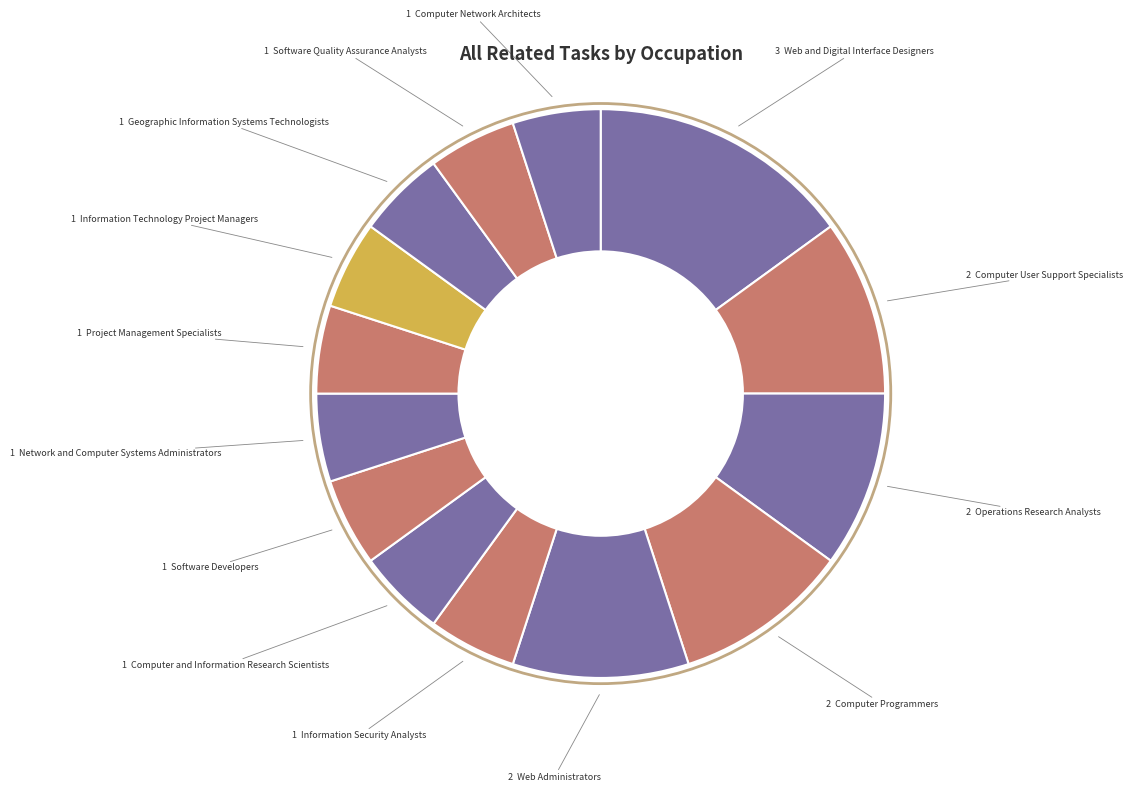

How many slices are in this pie chart?

14